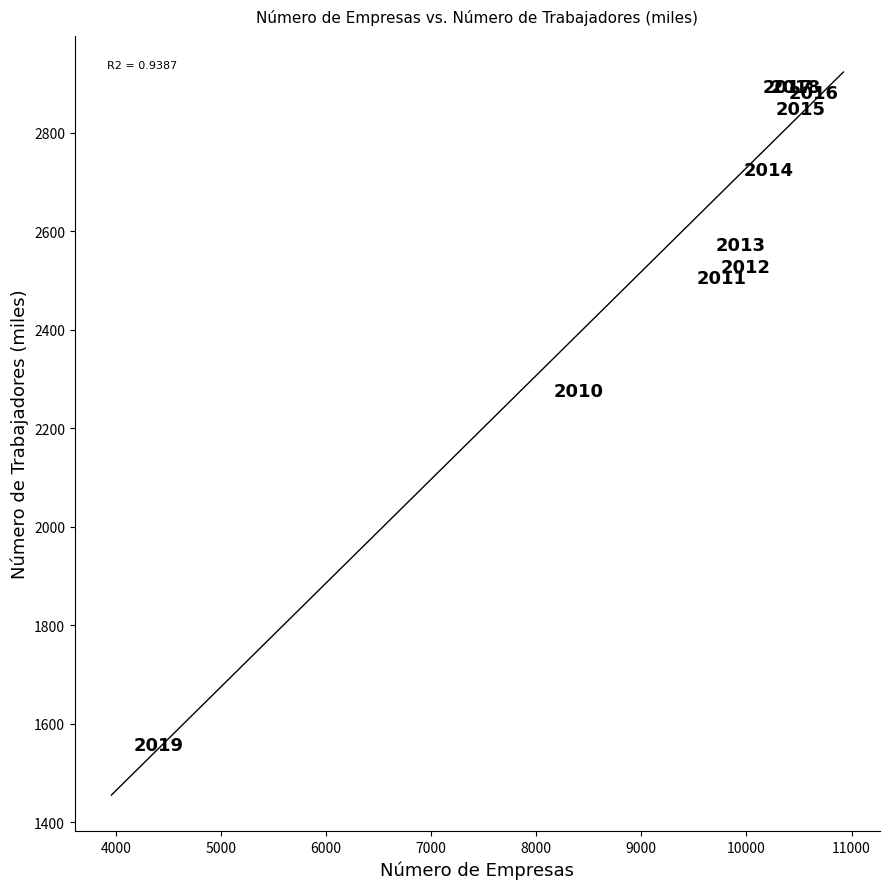

What Y value in the scatter plot is closest to 2224?

2275.9